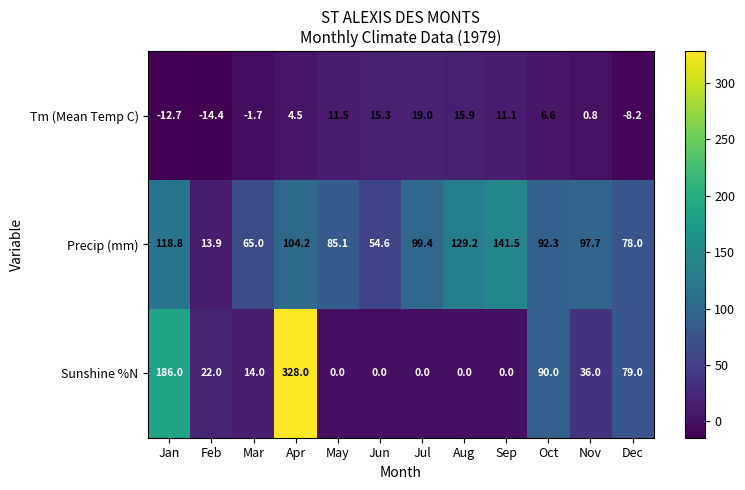

What is the difference between the maximum and minimum values in the Sunshine %N series?

328.0